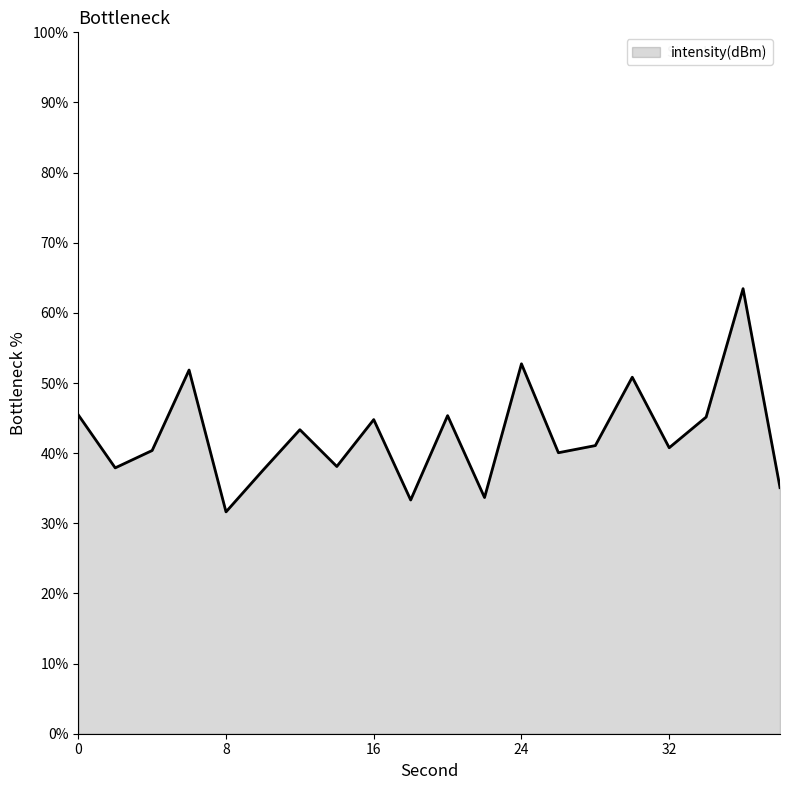

What is the difference between the maximum and minimum values?

31.8